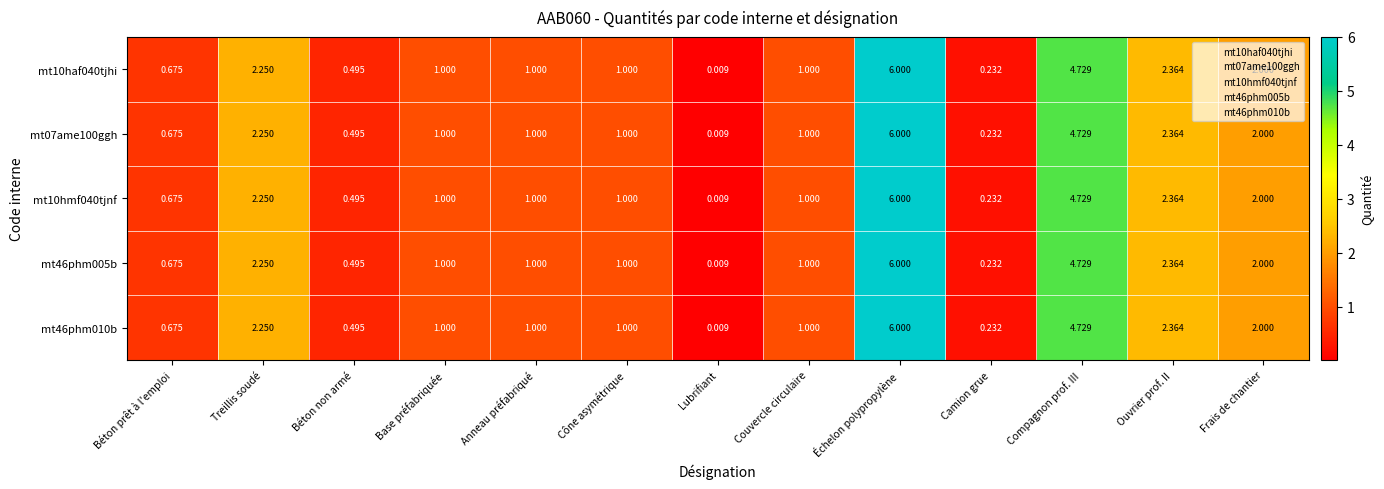

How many distinct data groups are displayed?

5